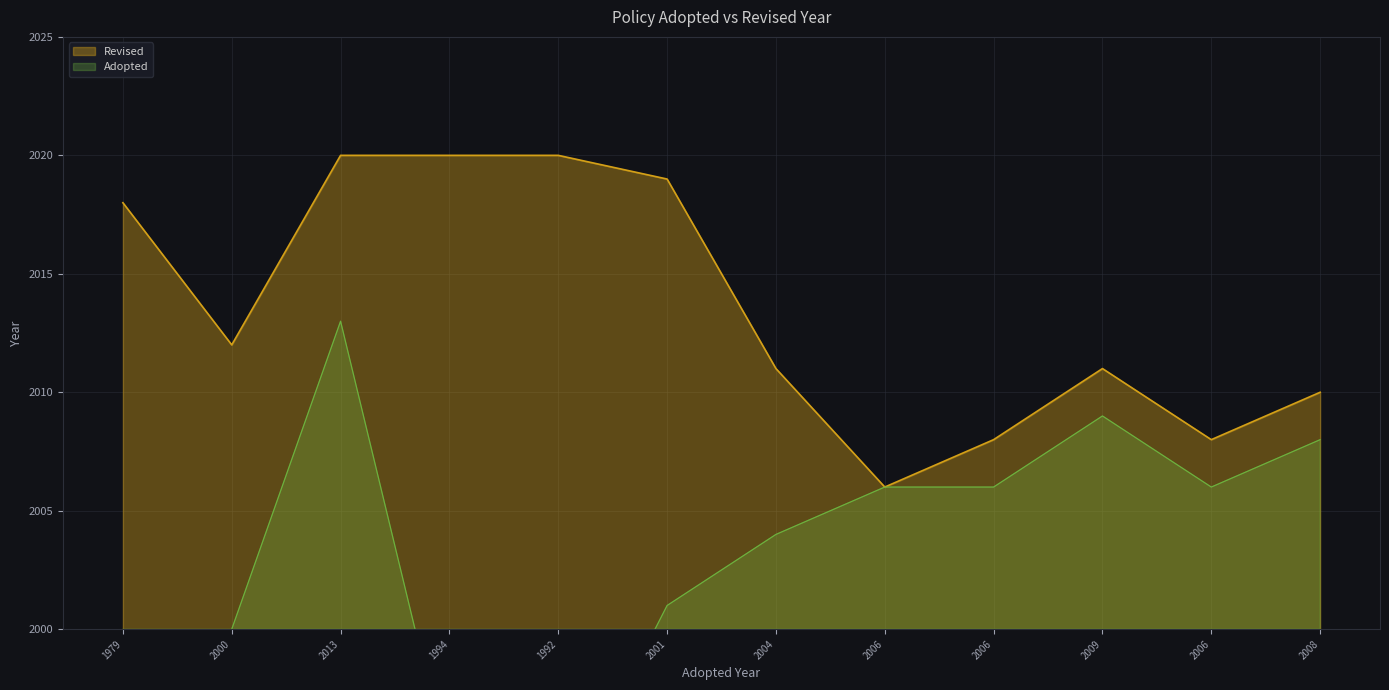

Reading left to right, extract all data points from this chart.

2018	2012	2020	2020	2020	2019	2011	2006	2008	2011	2008	2010